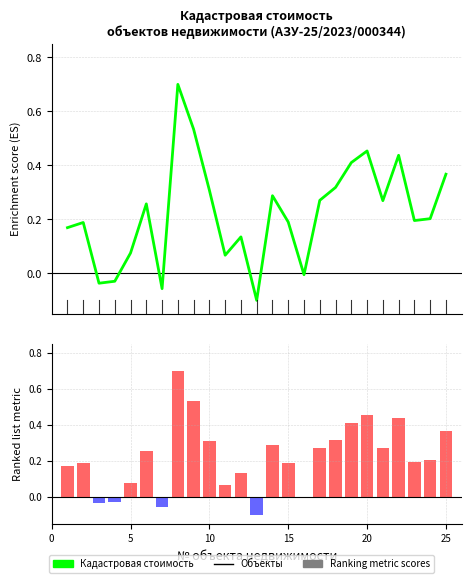

Are the bars horizontal?

No